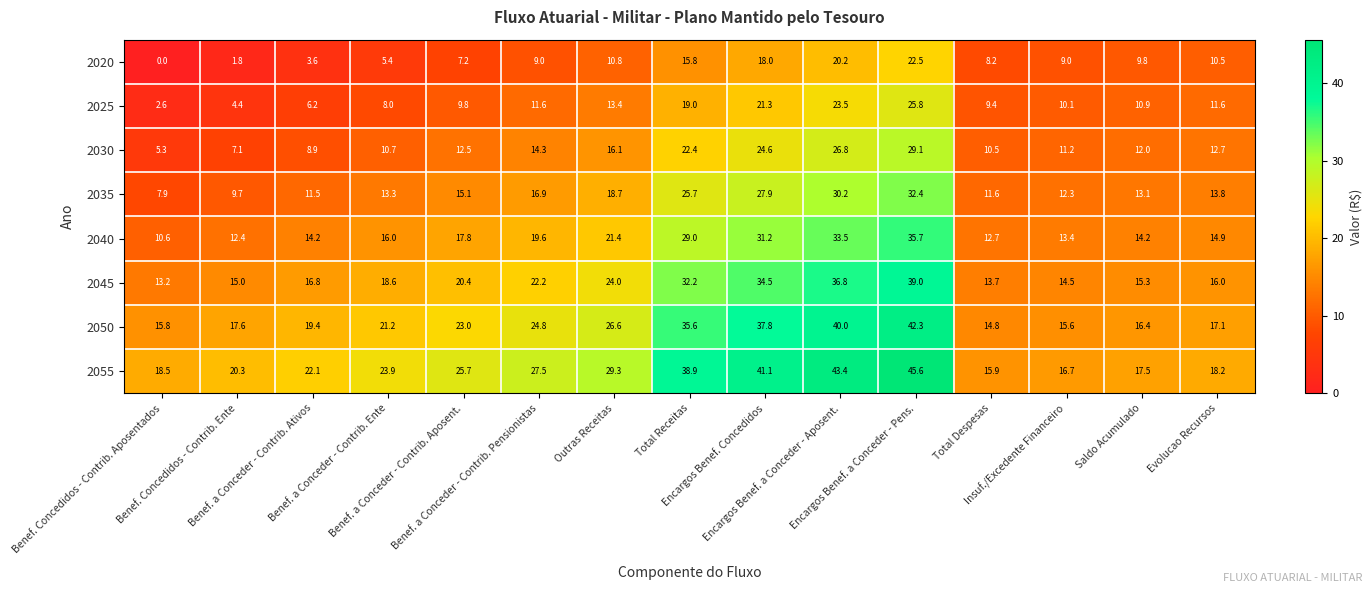

At Benef. a Conceder - Contrib. Ente, list the series in order from largest to smallest.

2055, 2050, 2045, 2040, 2035, 2030, 2025, 2020